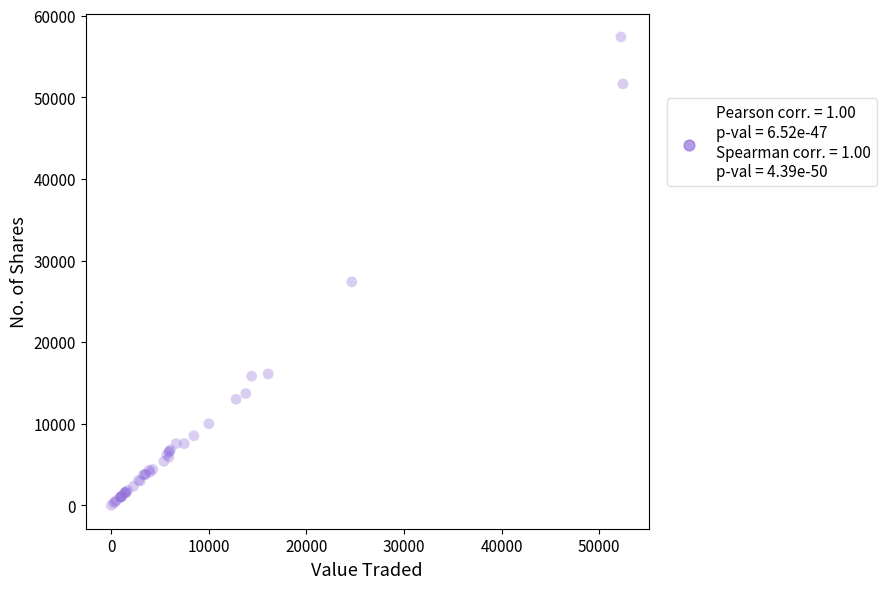

What Y value in the scatter plot is closest to 28698?

27387